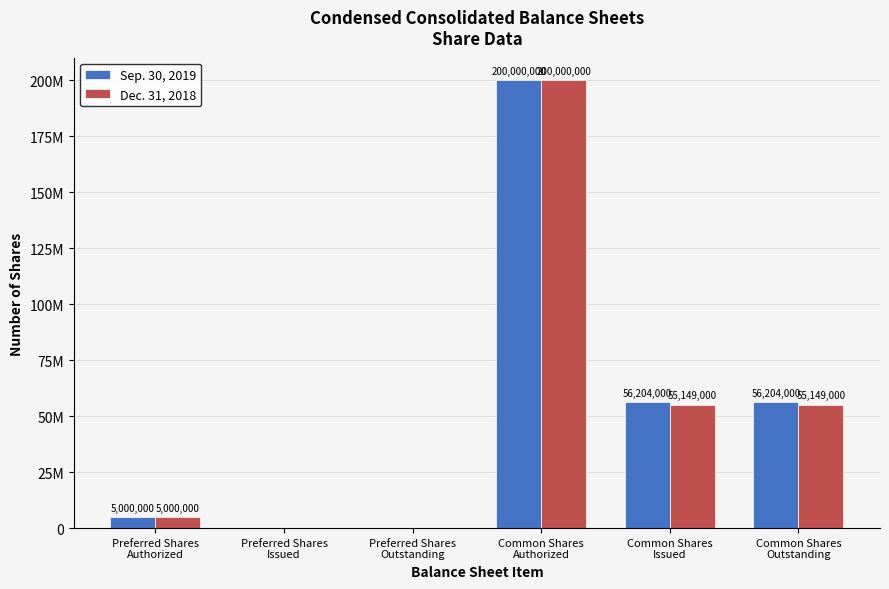

What are all the series names shown in the legend?

Sep. 30, 2019, Dec. 31, 2018